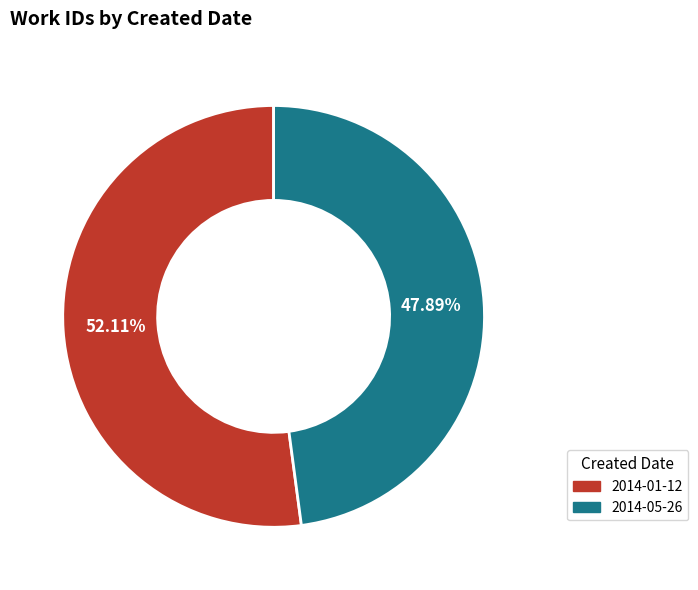

Rank the categories by value from highest to lowest.

2014-01-12, 2014-05-26